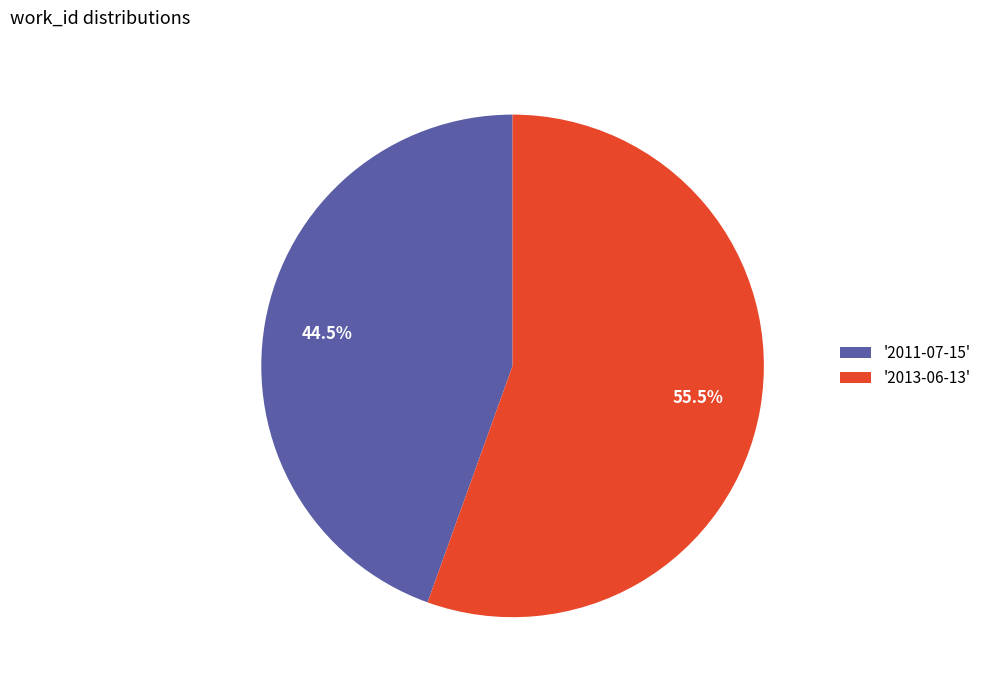

Rank the categories by value from highest to lowest.

'2013-06-13', '2011-07-15'